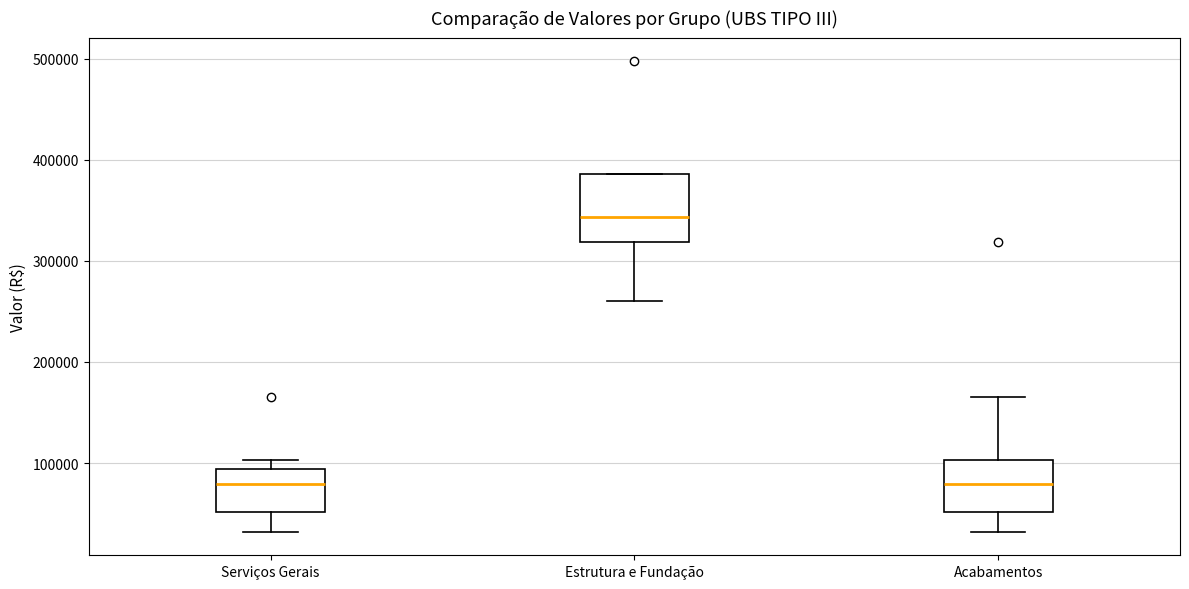

Where does the lower whisker of the box for Acabamentos end on the y-axis? The values are not printed on the chart, so give them approximately, as read against the axis.

30000